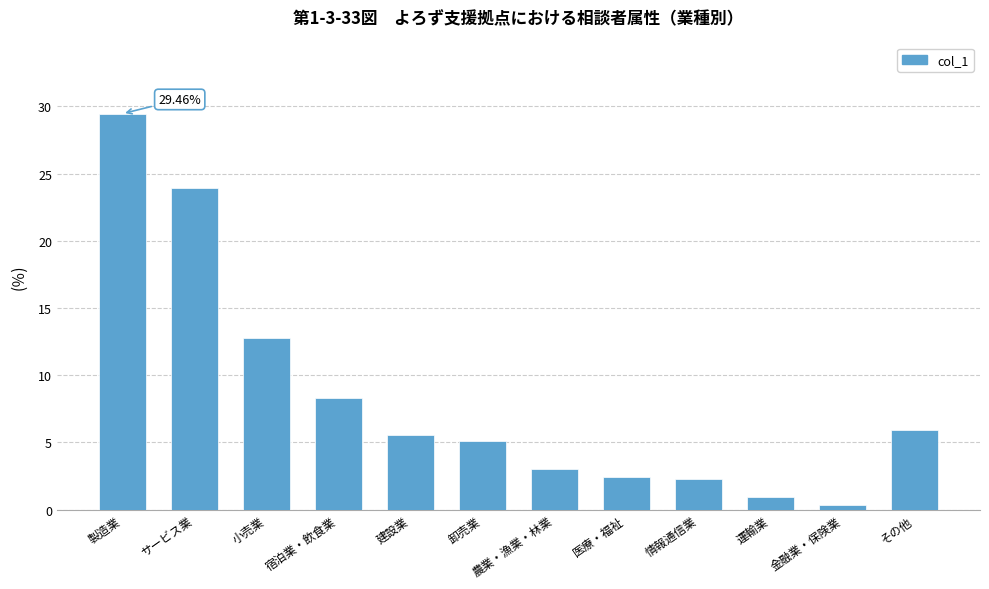

What is the difference between the maximum and minimum values?

29.1